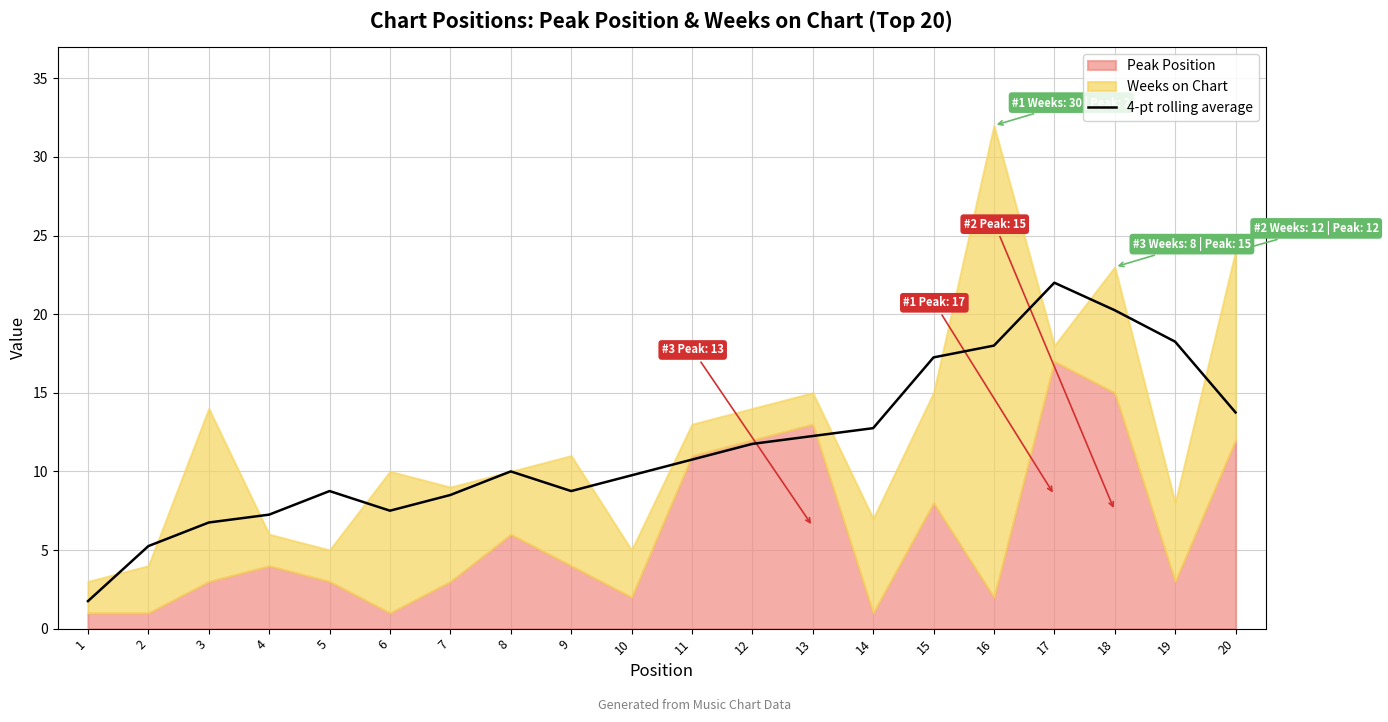

What is the value of the 16th point from the left?

18.0